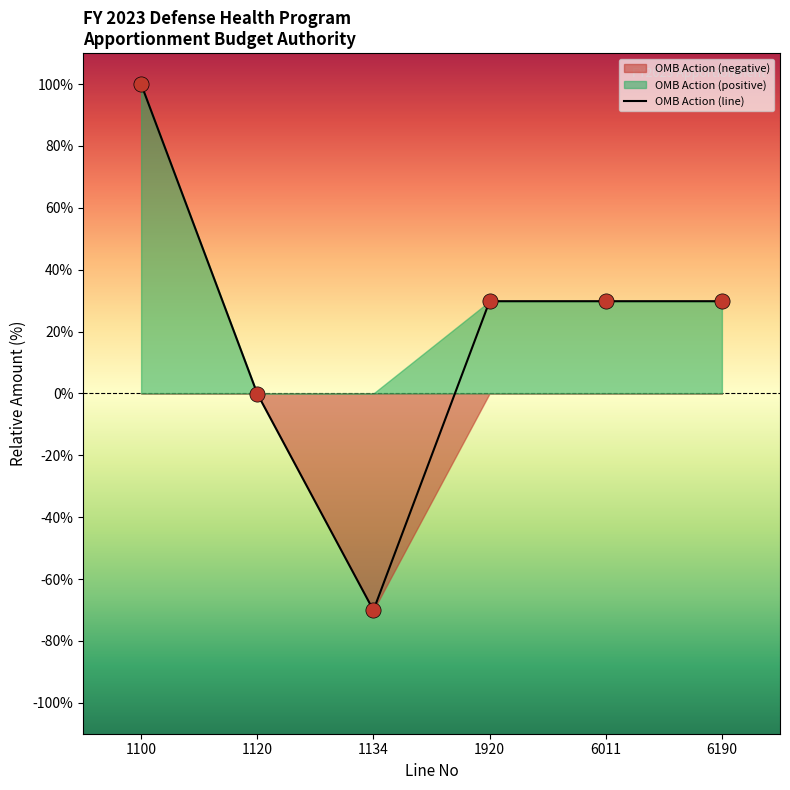

What is the change in value from 1134 to 1920?

+99.9